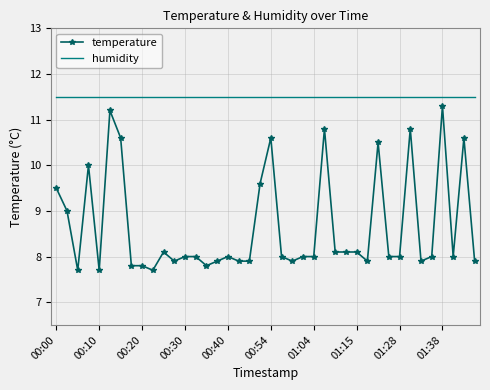

True or false: temperature and humidity cross at least once.

False